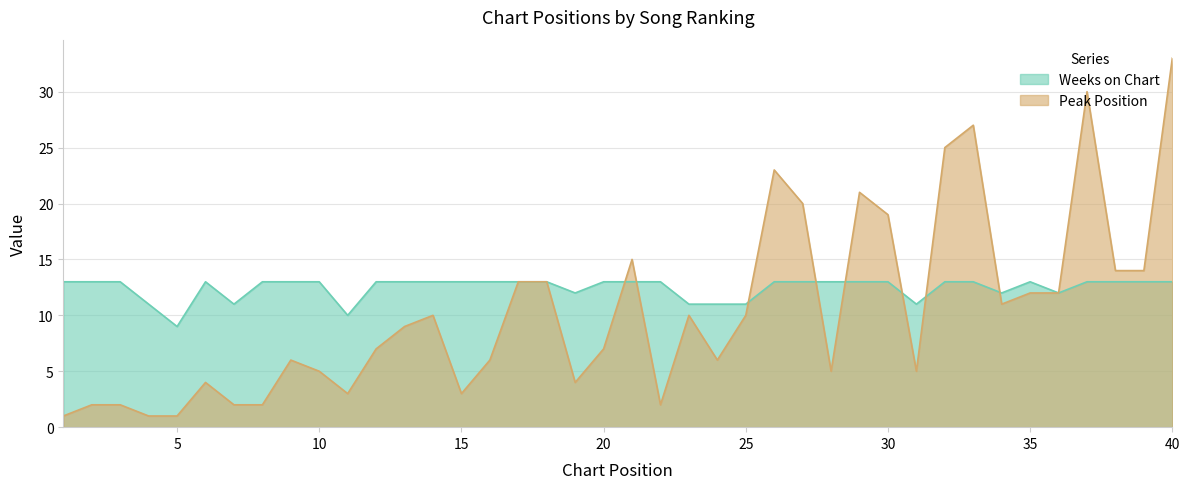

What is the minimum value shown in the chart?

1